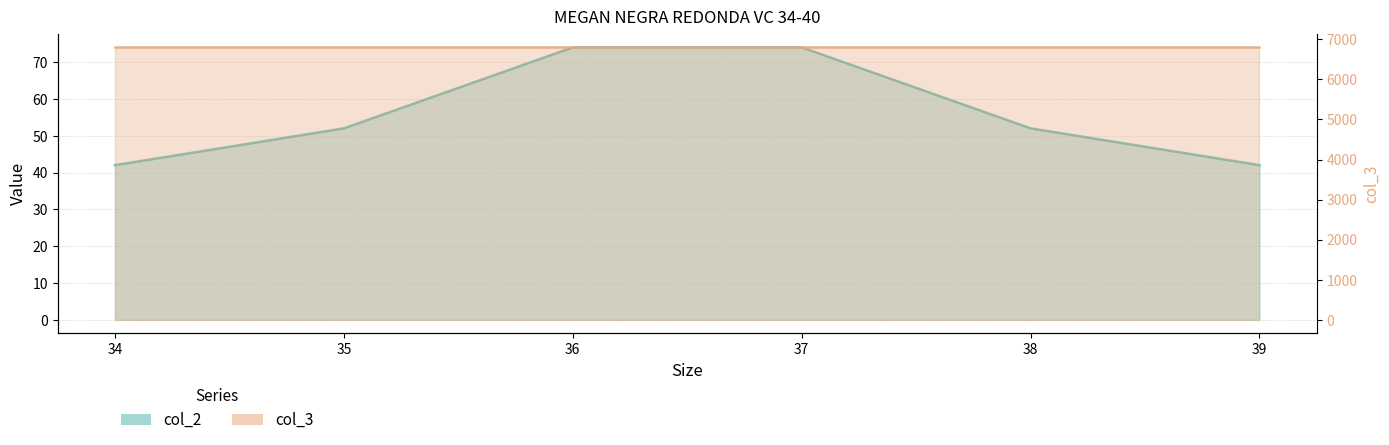

Is it true that the value at 37 is 122?

False